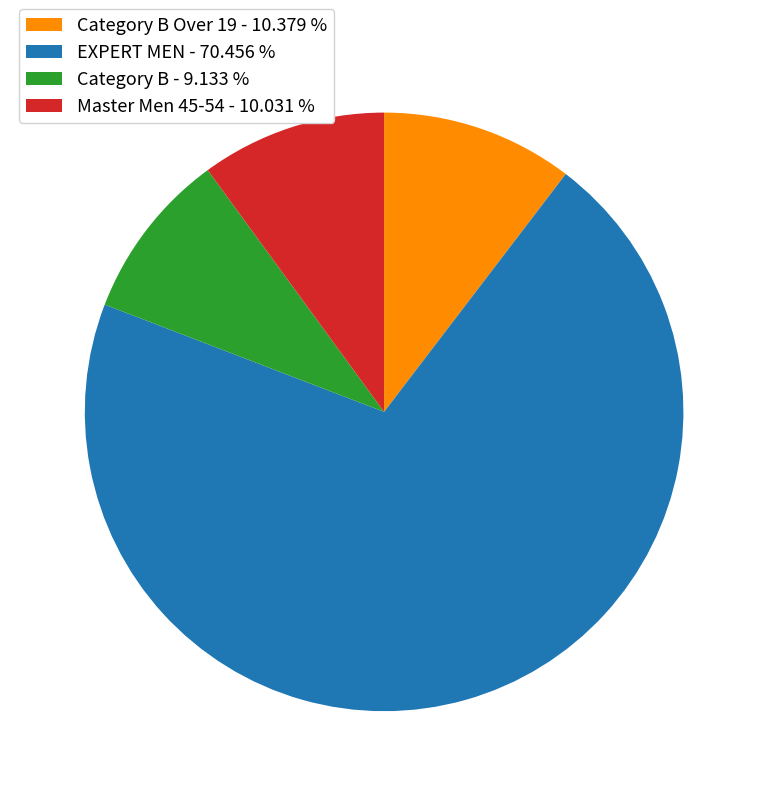

Is the sum of Category B Over 19 - 10.379 % and EXPERT MEN - 70.456 % greater than half?

Yes